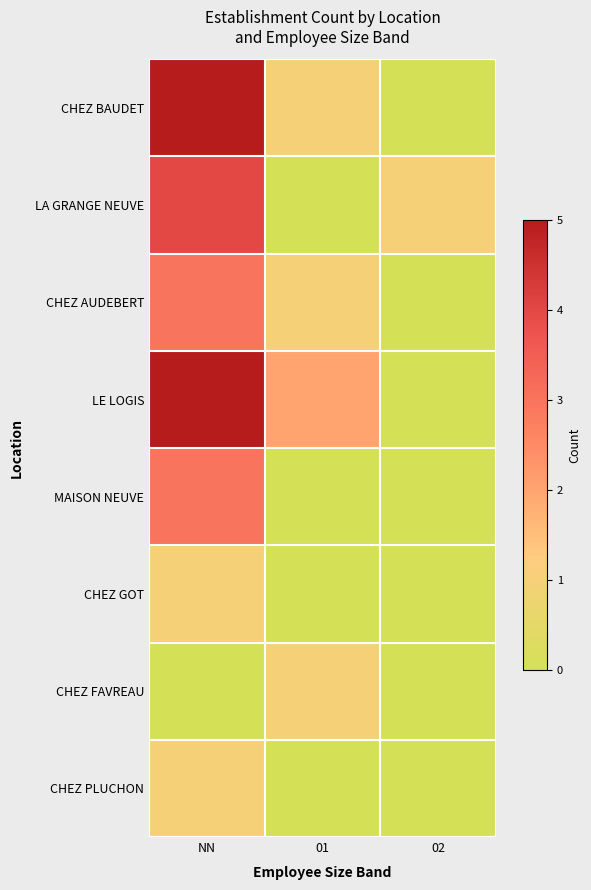

At 01, list the series in order from largest to smallest.

LE LOGIS, CHEZ BAUDET, CHEZ AUDEBERT, CHEZ FAVREAU, LA GRANGE NEUVE, MAISON NEUVE, CHEZ GOT, CHEZ PLUCHON